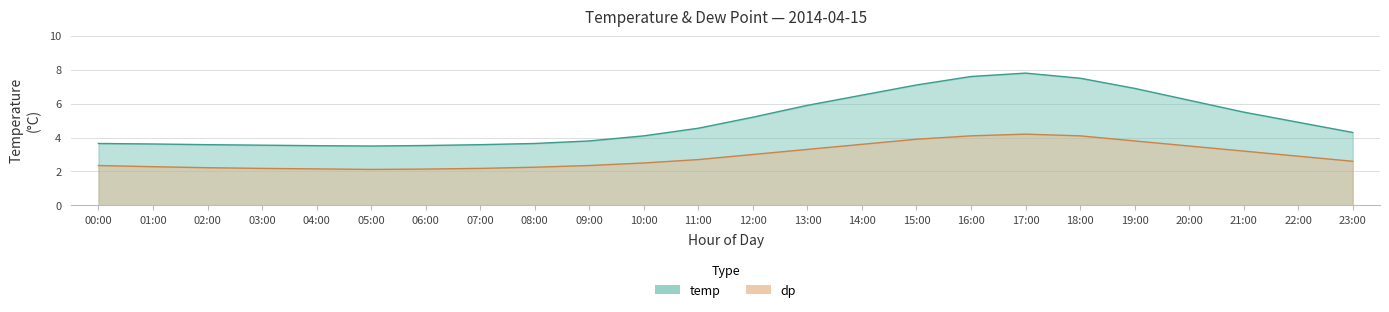

Between 04:00 and 19:00, which series saw the biggest shift?

temp